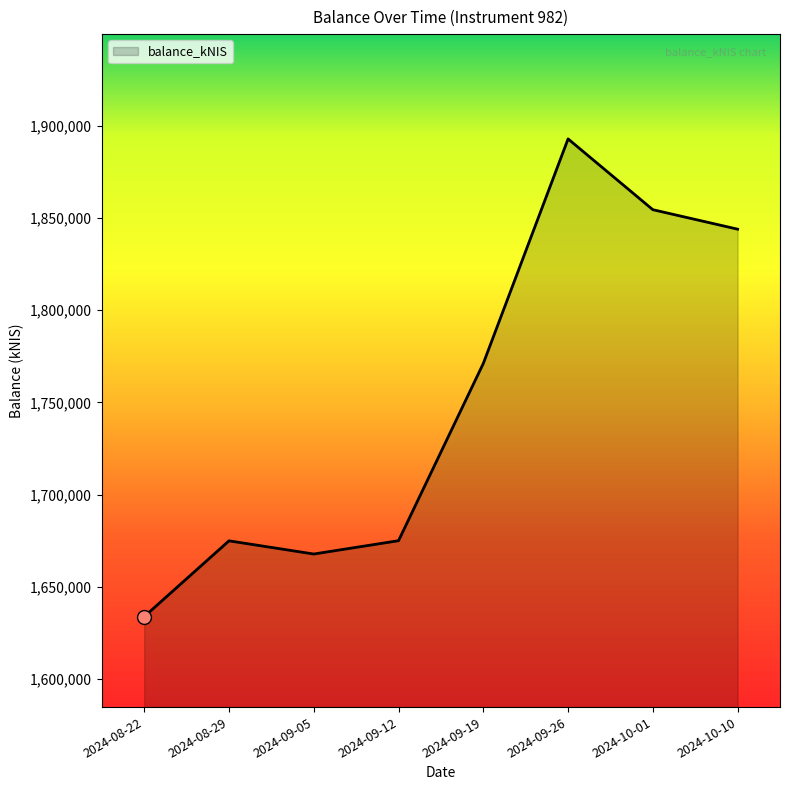

Count the number of data series in this chart.

1